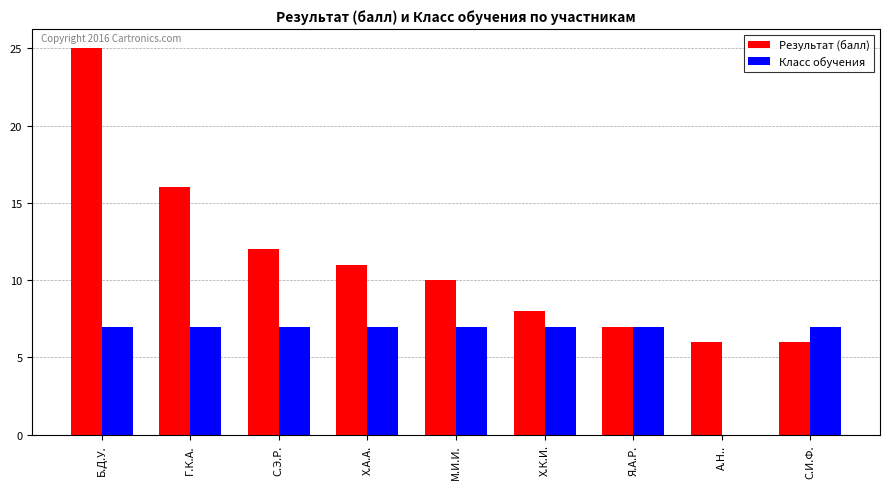

The Результат (балл) series shows 16 at Х.А.А.. True or false?

False